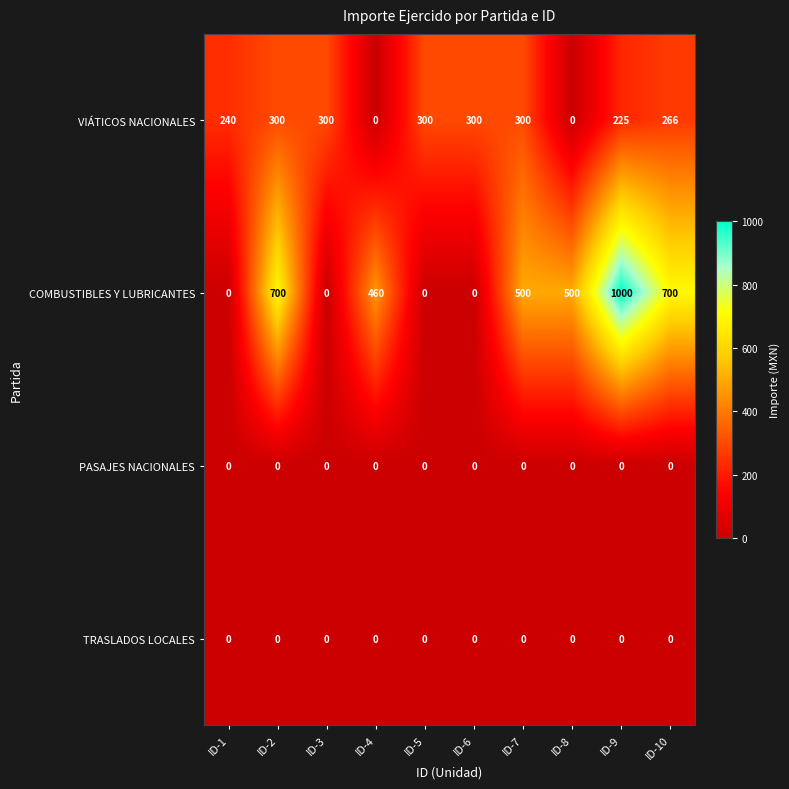

What is the difference between the maximum and minimum values in the VIÁTICOS NACIONALES series?

300